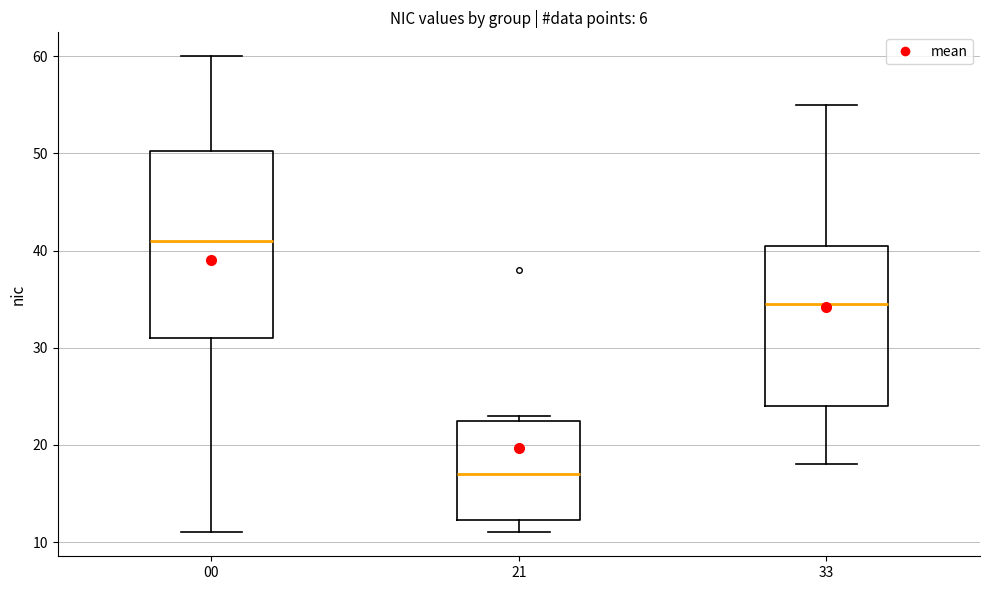

Reading left to right, transcribe this box plot: for each box, give where its median line is, the range the box spans, and where its two whiskers end, as read against the y-axis. The values are not printed on the chart, so give them approximately, as read against the axis.

00: median 41, box 31 to 50, whiskers 11 to 60
21: median 17, box 12 to 23, whiskers 11 to 23 (just above the box's upper edge)
33: median 35, box 24 to 41, whiskers 18 to 55